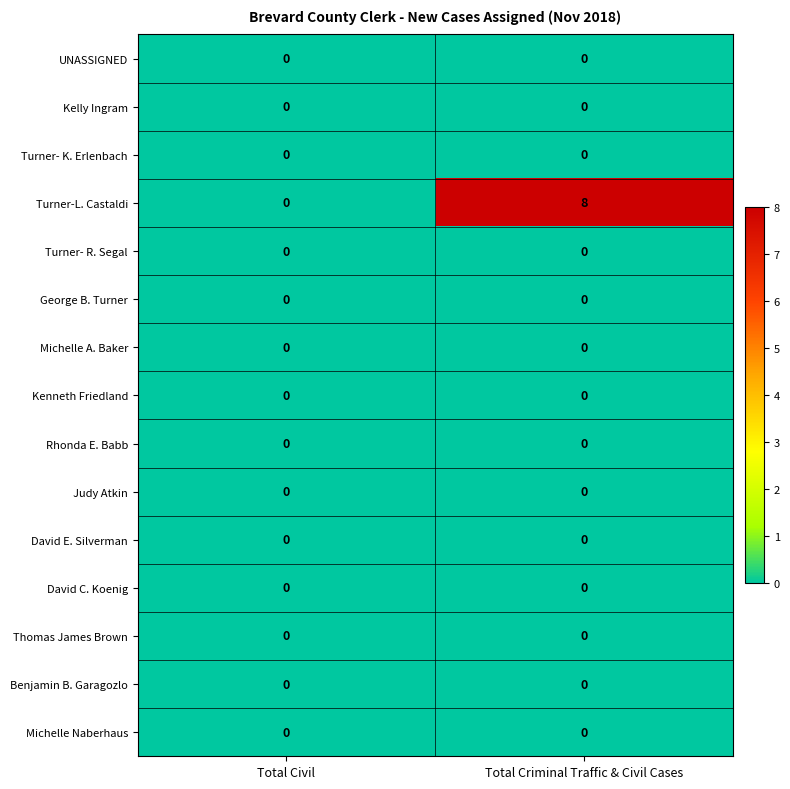

Reading left to right, extract all data points from this chart.

UNASSIGNED: Total Civil=0	Total Criminal Traffic & Civil Cases=0
Kelly Ingram: Total Civil=0	Total Criminal Traffic & Civil Cases=0
Turner- K. Erlenbach: Total Civil=0	Total Criminal Traffic & Civil Cases=0
Turner-L. Castaldi: Total Civil=0	Total Criminal Traffic & Civil Cases=8
Turner- R. Segal: Total Civil=0	Total Criminal Traffic & Civil Cases=0
George B. Turner: Total Civil=0	Total Criminal Traffic & Civil Cases=0
Michelle A. Baker: Total Civil=0	Total Criminal Traffic & Civil Cases=0
Kenneth Friedland: Total Civil=0	Total Criminal Traffic & Civil Cases=0
Rhonda E. Babb: Total Civil=0	Total Criminal Traffic & Civil Cases=0
Judy Atkin: Total Civil=0	Total Criminal Traffic & Civil Cases=0
David E. Silverman: Total Civil=0	Total Criminal Traffic & Civil Cases=0
David C. Koenig: Total Civil=0	Total Criminal Traffic & Civil Cases=0
Thomas James Brown: Total Civil=0	Total Criminal Traffic & Civil Cases=0
Benjamin B. Garagozlo: Total Civil=0	Total Criminal Traffic & Civil Cases=0
Michelle Naberhaus: Total Civil=0	Total Criminal Traffic & Civil Cases=0